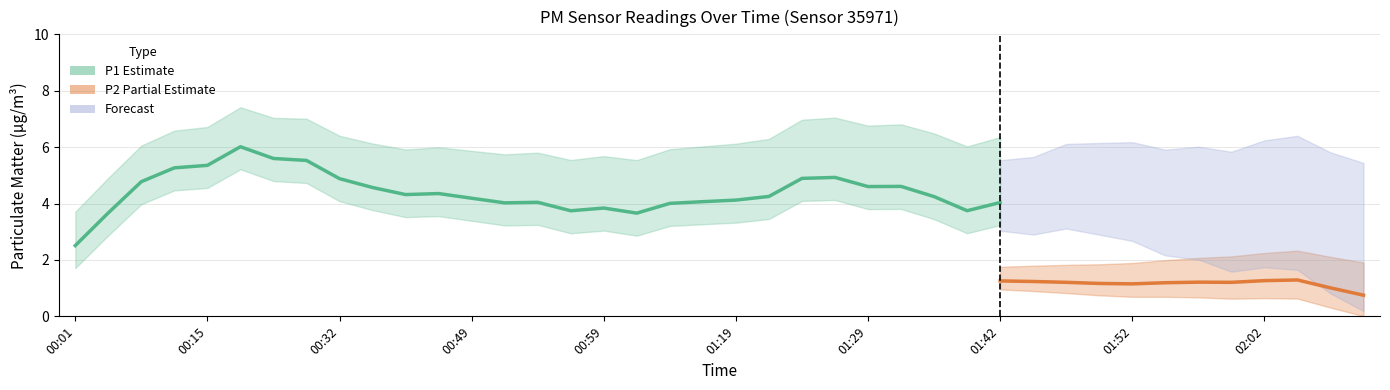

True or false: P2 and P1 intersect in this chart.

False